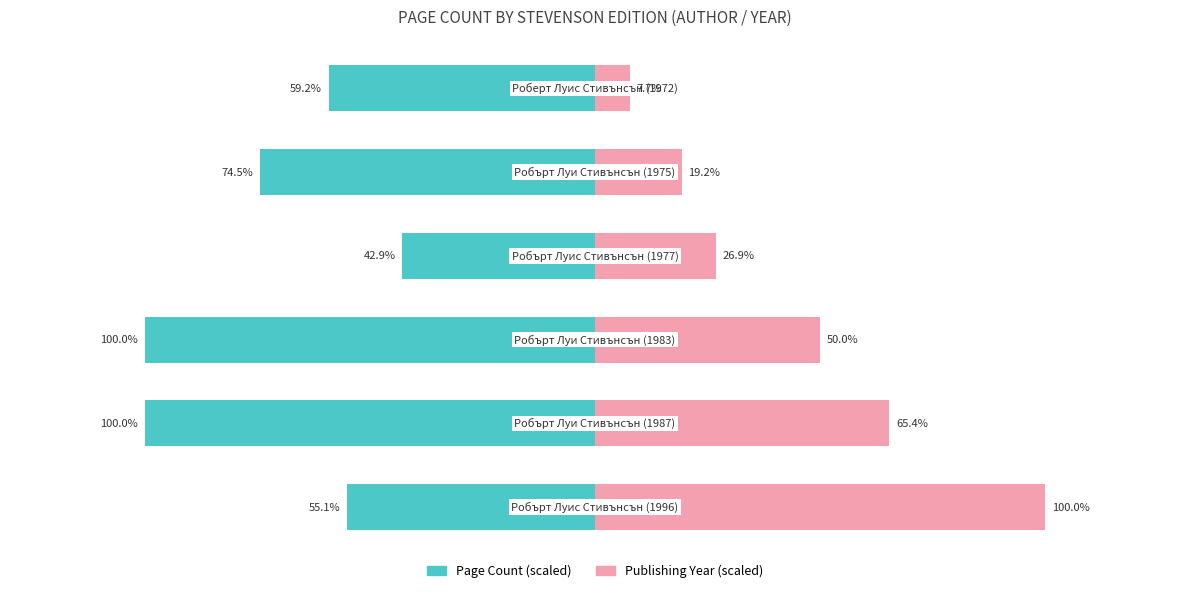

Which category has the lowest value across all series?

1